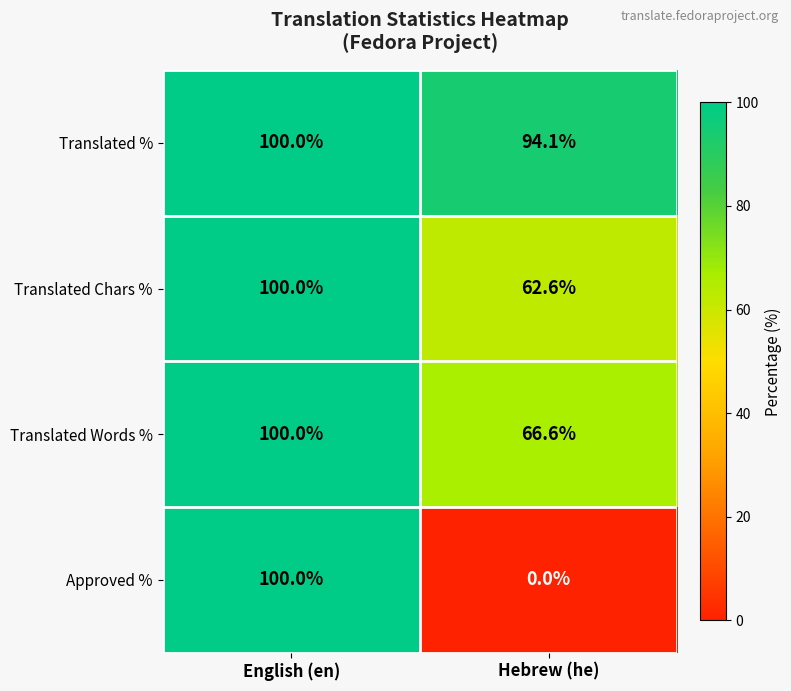

Reading right to left, extract all data points from this chart.

Translated %: 94.1	100.0
Translated Chars %: 62.6	100.0
Translated Words %: 66.6	100.0
Approved %: 0.0	100.0